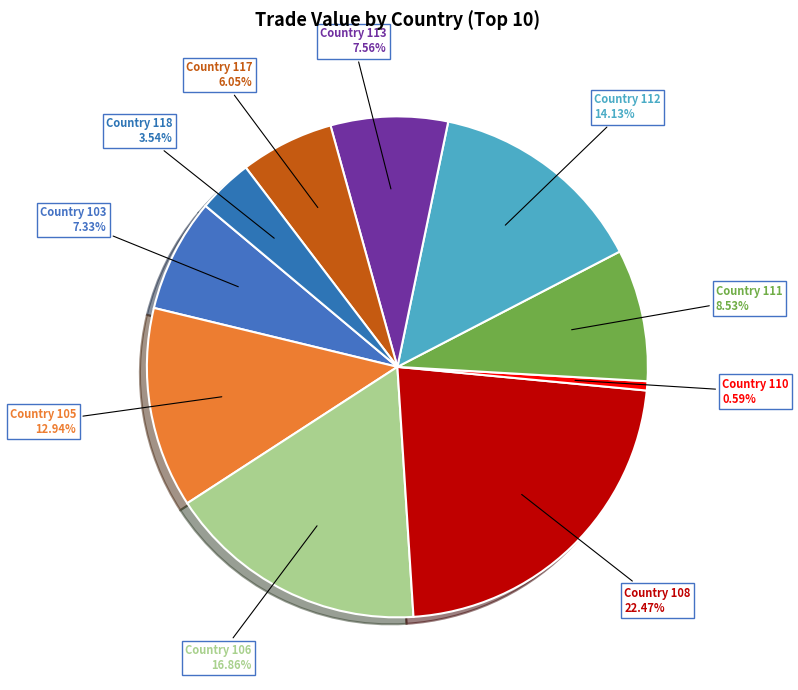

Do Country 105 and Country 111 together represent more than half of the pie?

No